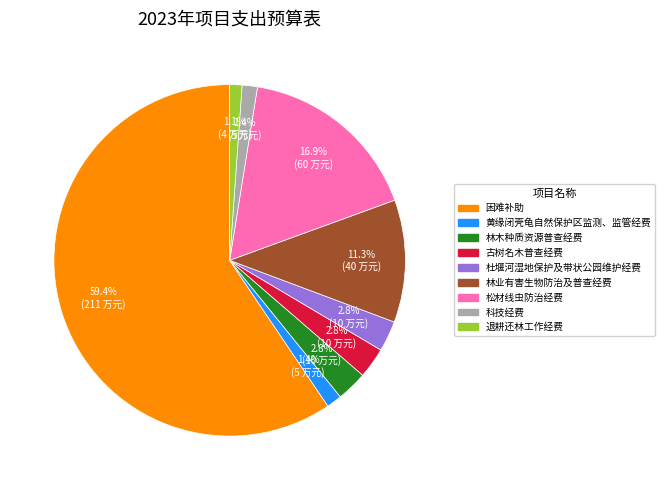

Combined, what portion of the pie is 杜堰河湿地保护及带状公园维护经费 and 林木种质资源普查经费?

5.6%